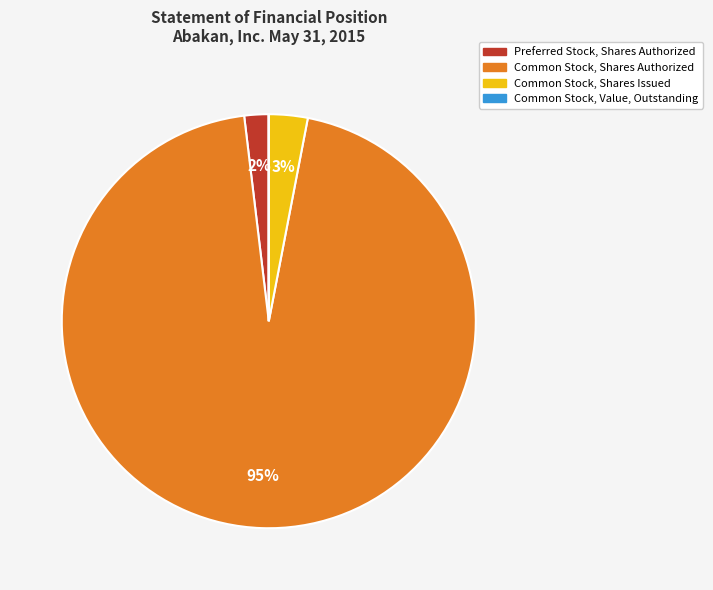

Between Common Stock, Shares Authorized and Common Stock, Shares Issued, which is larger?

Common Stock, Shares Authorized